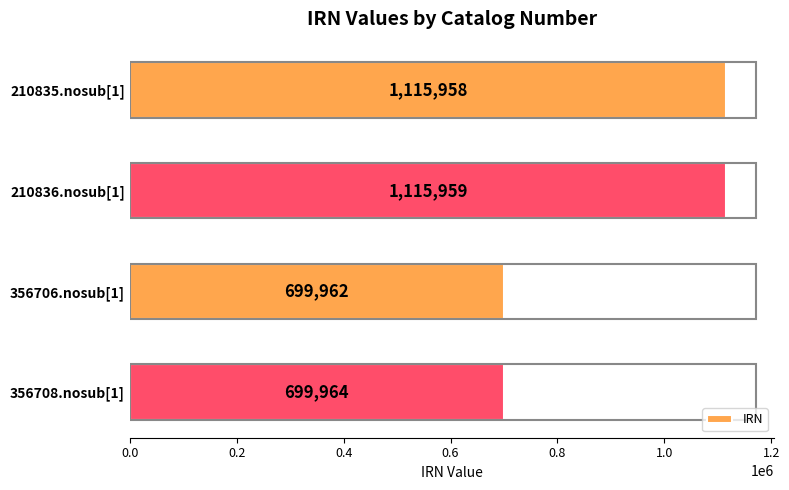

Approximately how many times larger is the value at 210836.nosub[1] compared to 356708.nosub[1]?

1.6